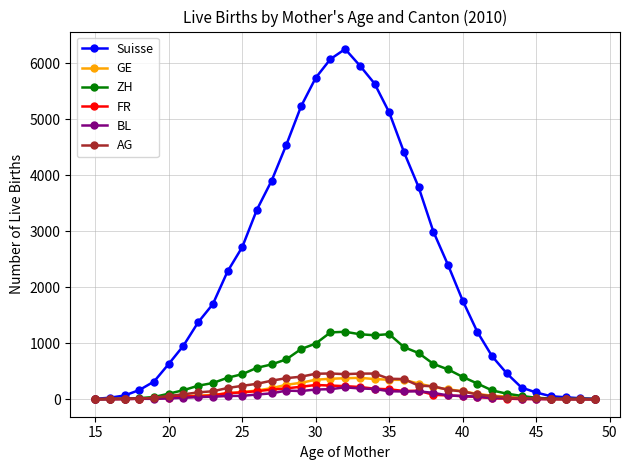

Is this an area chart (filled region under the line)?

No